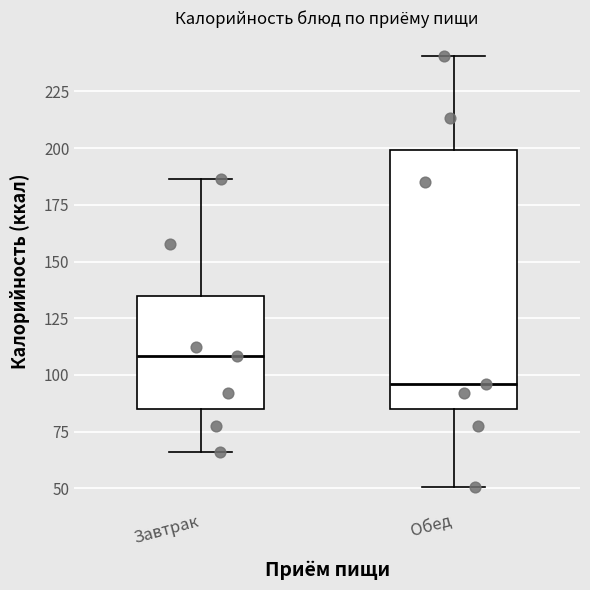

Comparing the boxes themselves (not the whiskers), which one is the tallest?

Обед